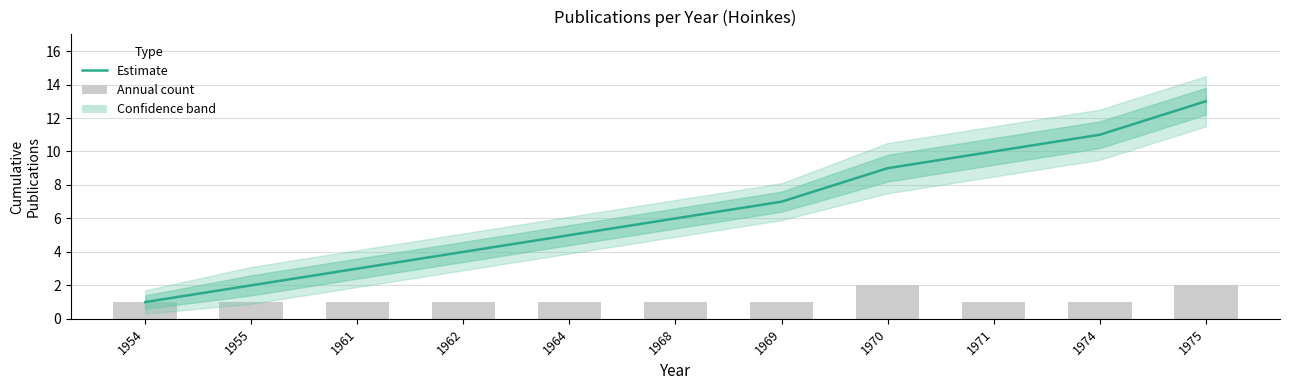

What is the difference between the highest and lowest values at 1962?

3